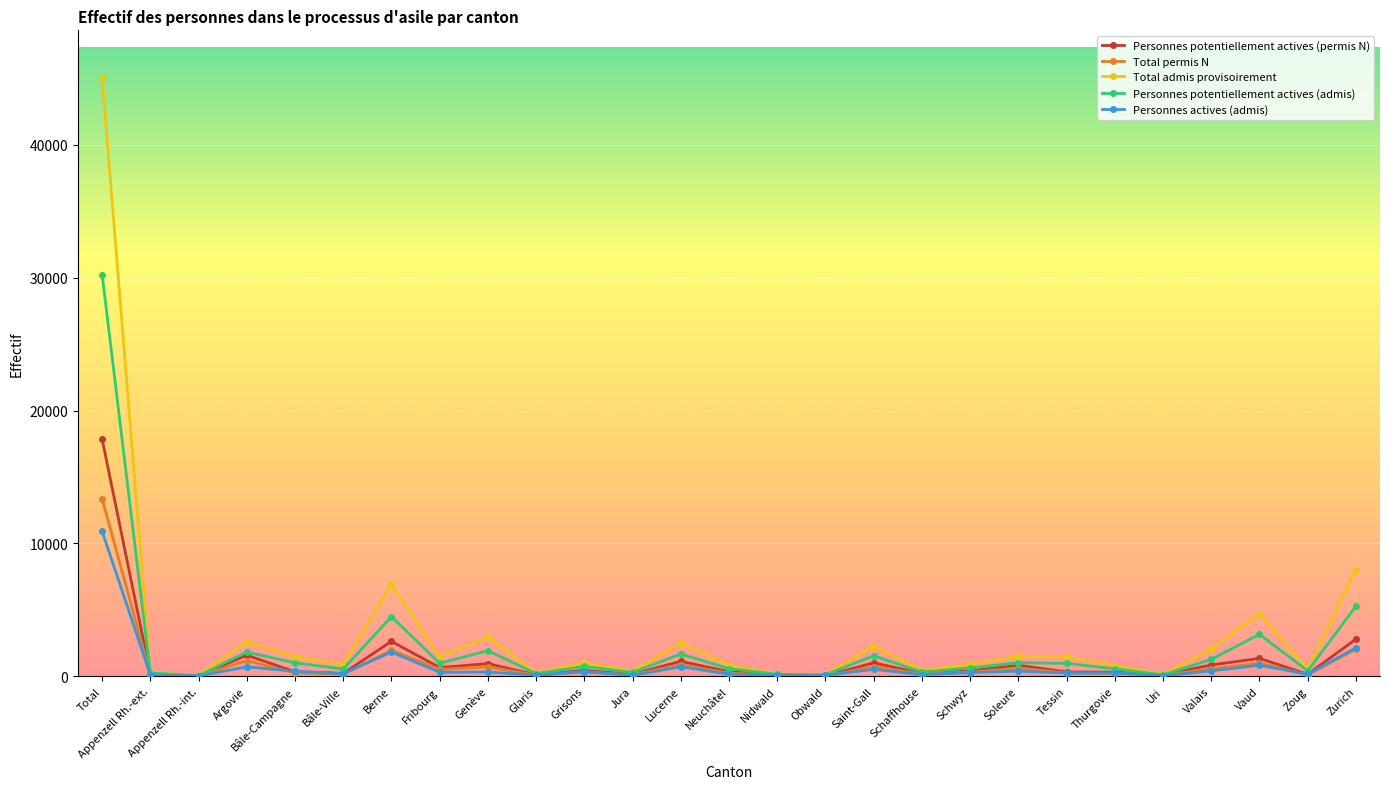

What is the spread (max minus min) of values at Zurich?

5981